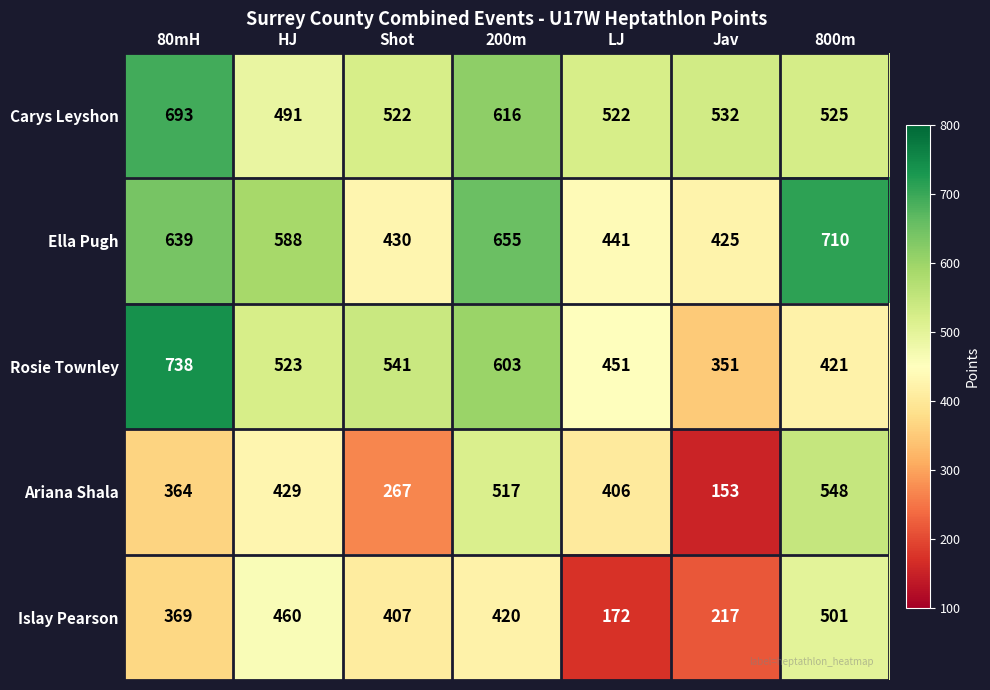

Which category has the lowest value in the Islay Pearson series?

LJ